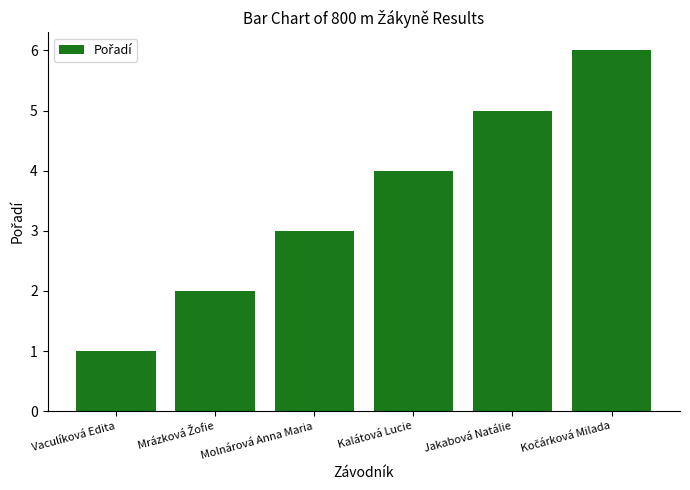

What is the average value?

4